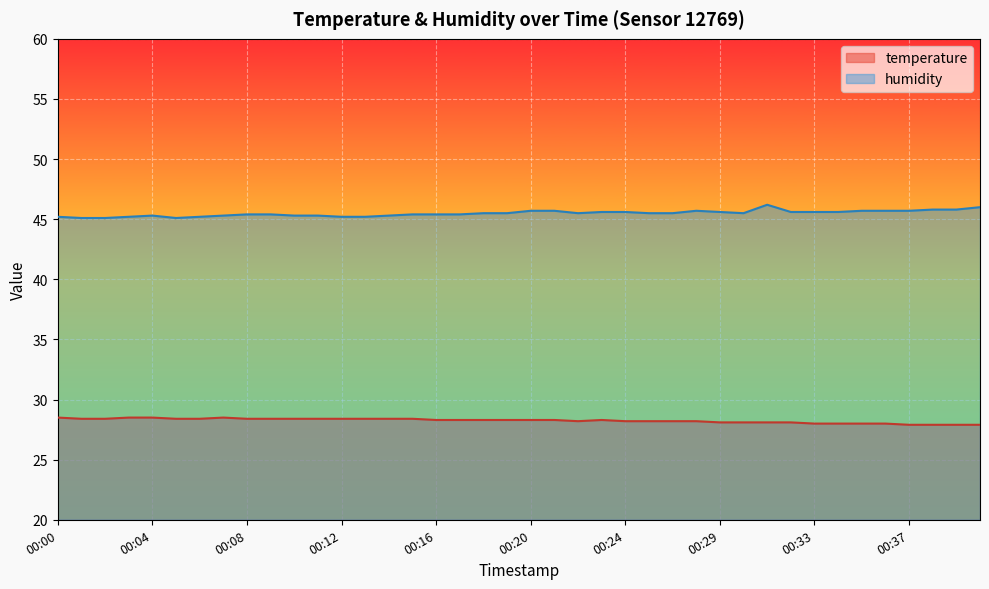

What is the difference between the second highest and second lowest values in the humidity series?

0.9